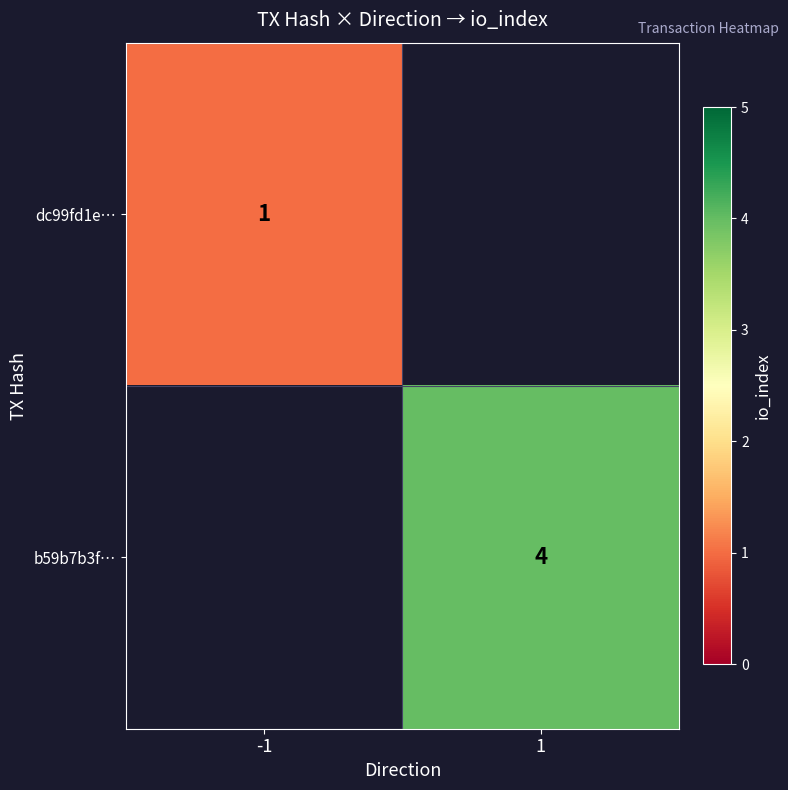

Is the value of dc99fd1e… at -1 greater than the value of b59b7b3f… at 1?

No